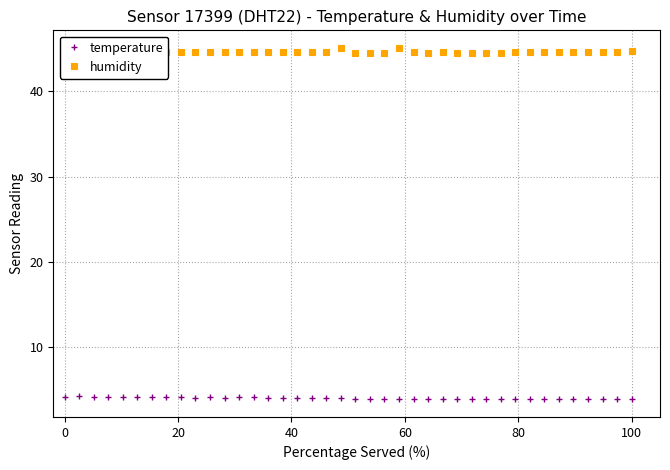

True or false: humidity and temperature cross at least once.

False